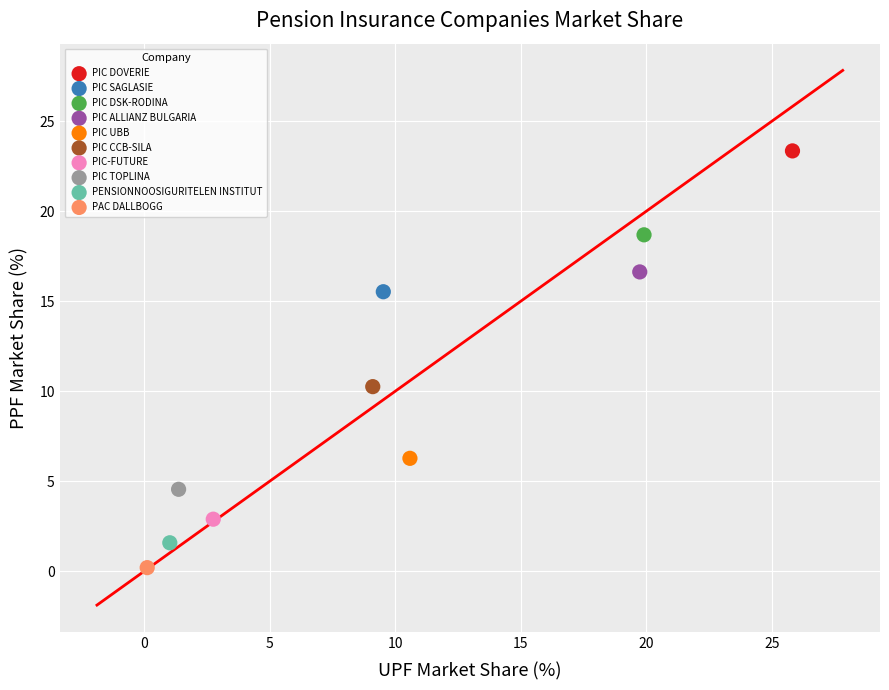

Which series reaches the maximum Y coordinate?

PIC DOVERIE